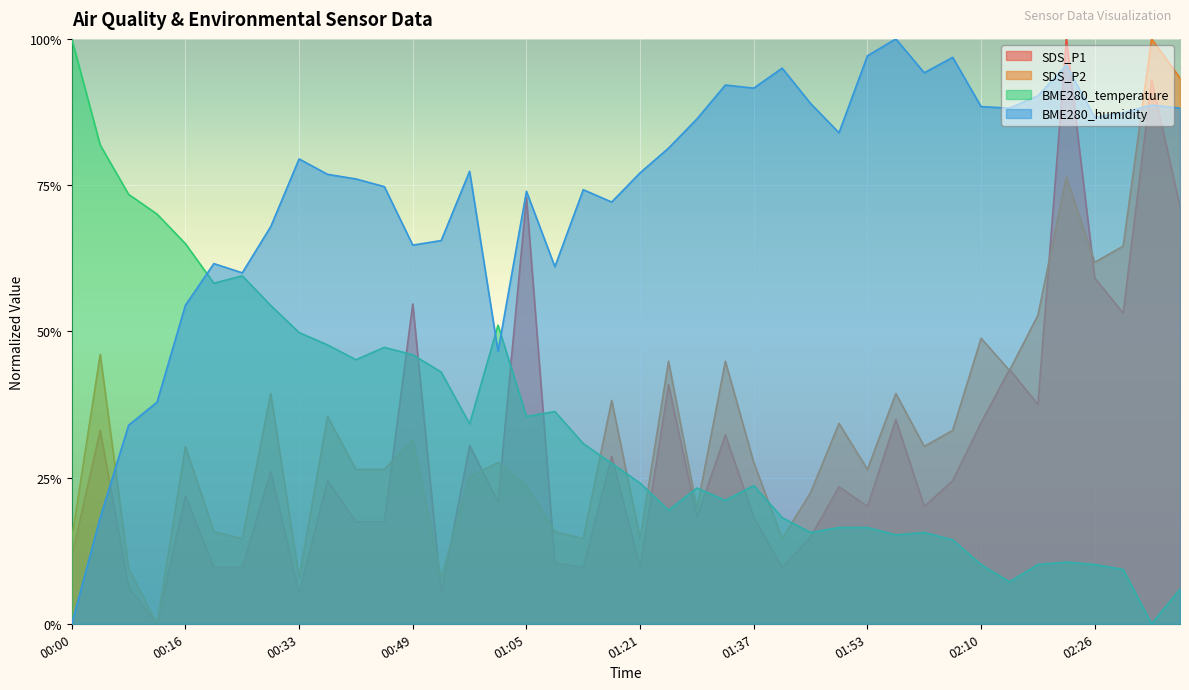

Which category has the lowest value in the BME280_temperature series?

02:34